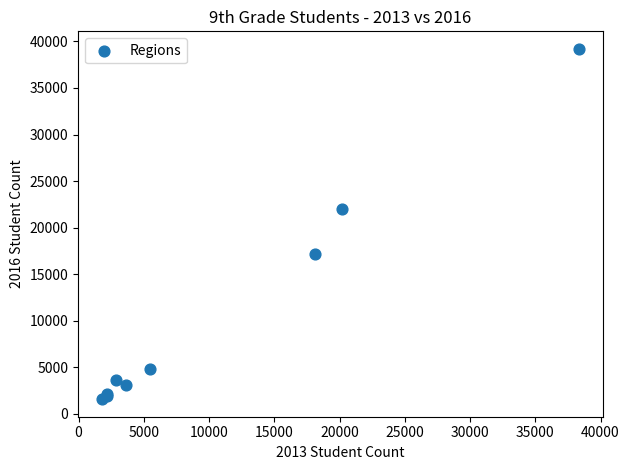

What Y value in the scatter plot is closest to 20387?

22019